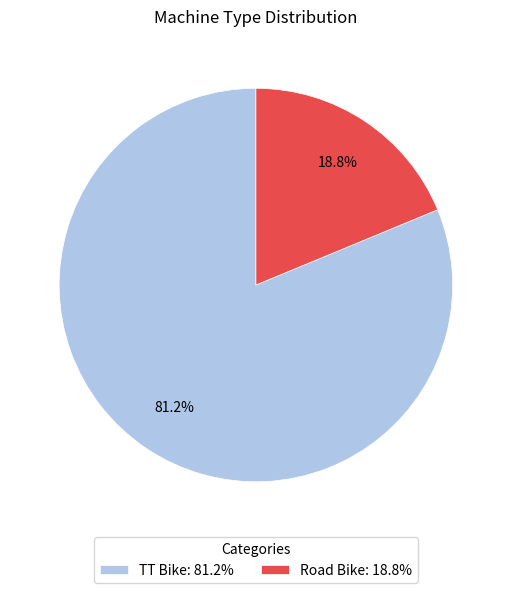

What is the smallest slice in the pie chart?

Road Bike